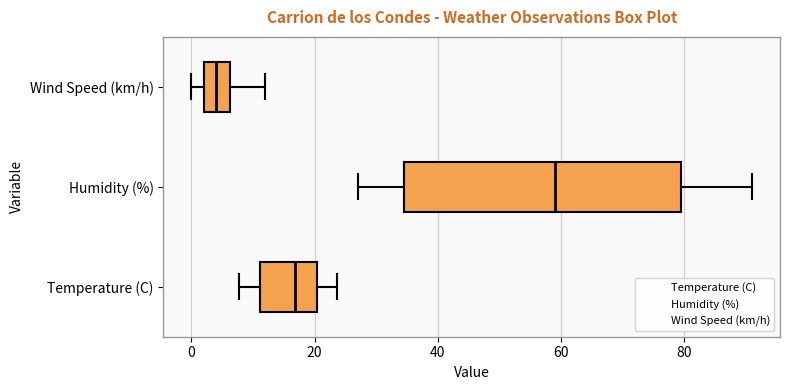

Reading bottom to top, transcribe this box plot: for each box, give where its median line is, the range the box spans, and where its two whiskers end, as read against the x-axis. The values are not printed on the chart, so give them approximately, as read against the axis.

Temperature (C): median 16, box 12 to 20, whiskers 8 to 24
Humidity (%): median 60, box 34 to 80, whiskers 28 to 92
Wind Speed (km/h): median 4, box 2 to 6, whiskers 0 to 12